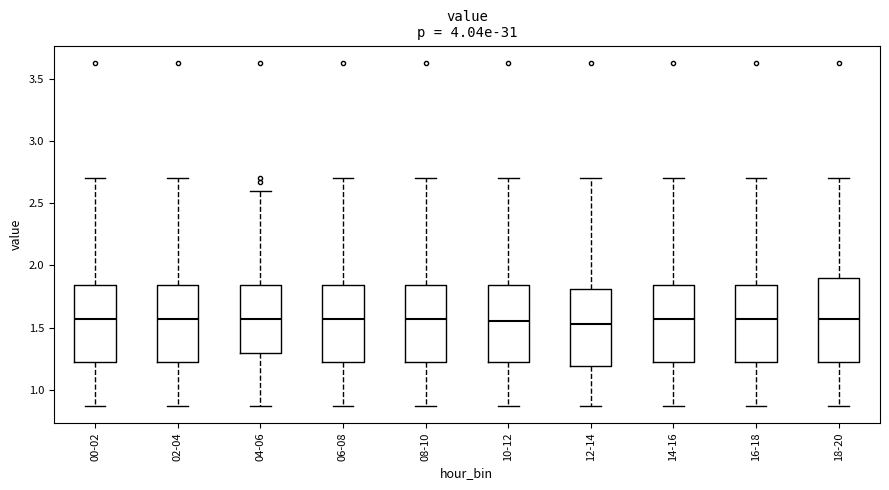

Comparing the boxes themselves (not the whiskers), which one is the tallest?

18-20